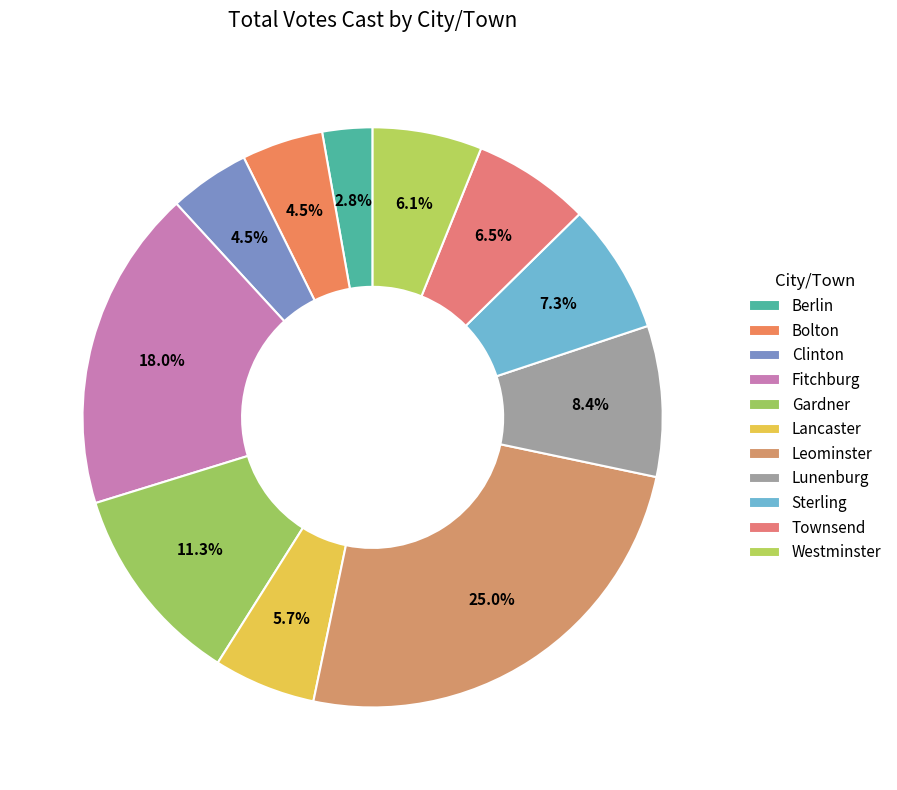

Approximately how many times larger is the value at Gardner compared to Fitchburg?

0.6